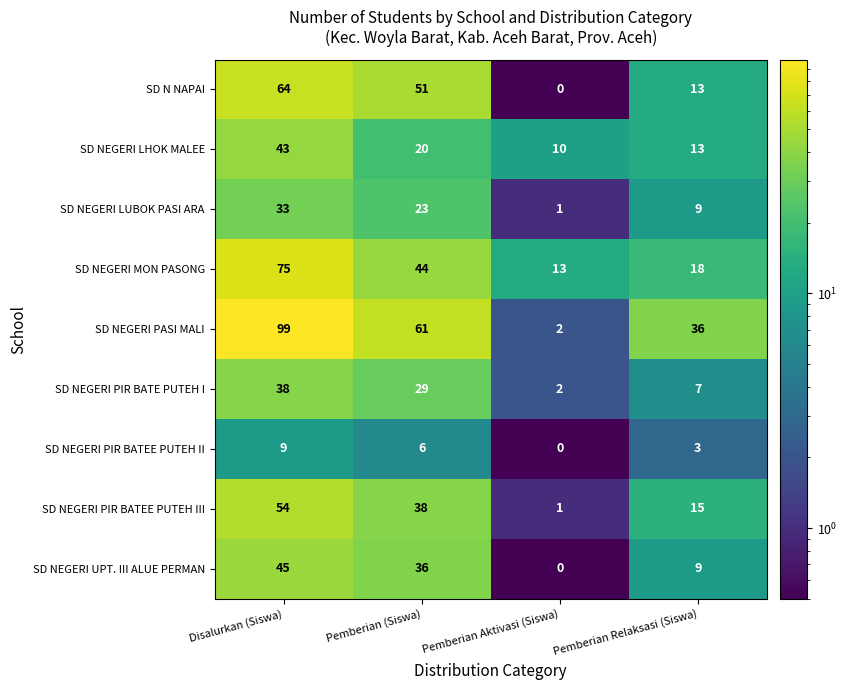

What is the difference between the SD NEGERI LHOK MALEE values at Disalurkan (Siswa) and Pemberian Aktivasi (Siswa)?

33